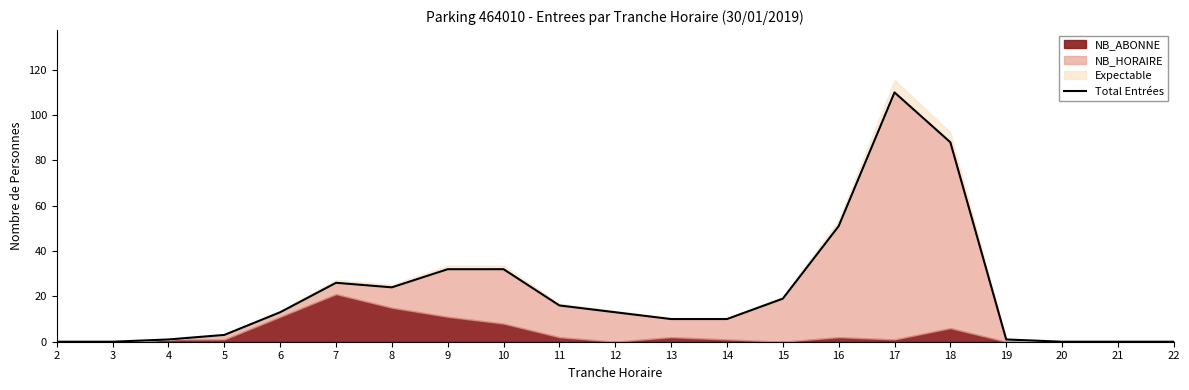

The value at 3 is 41. True or false?

False